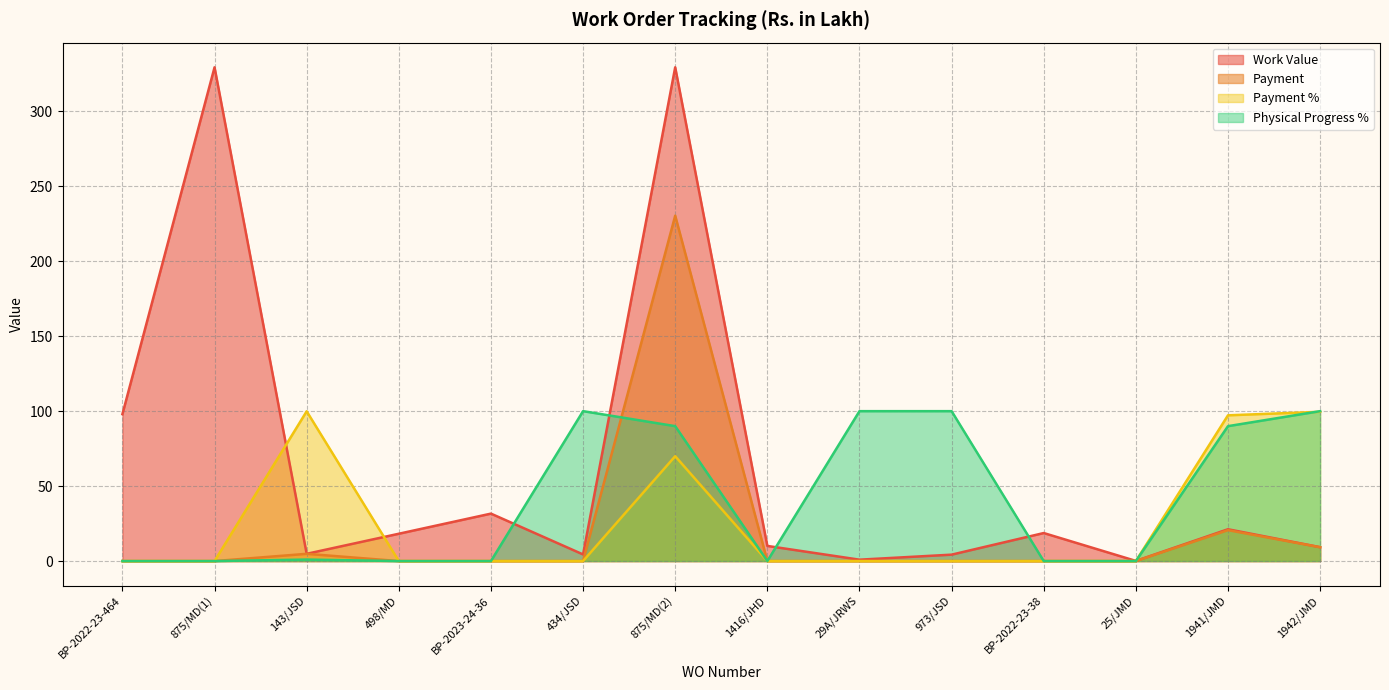

Is the value of Payment at BP-2023-24-36 greater than the value of Work Value at BP-2022-23-38?

No